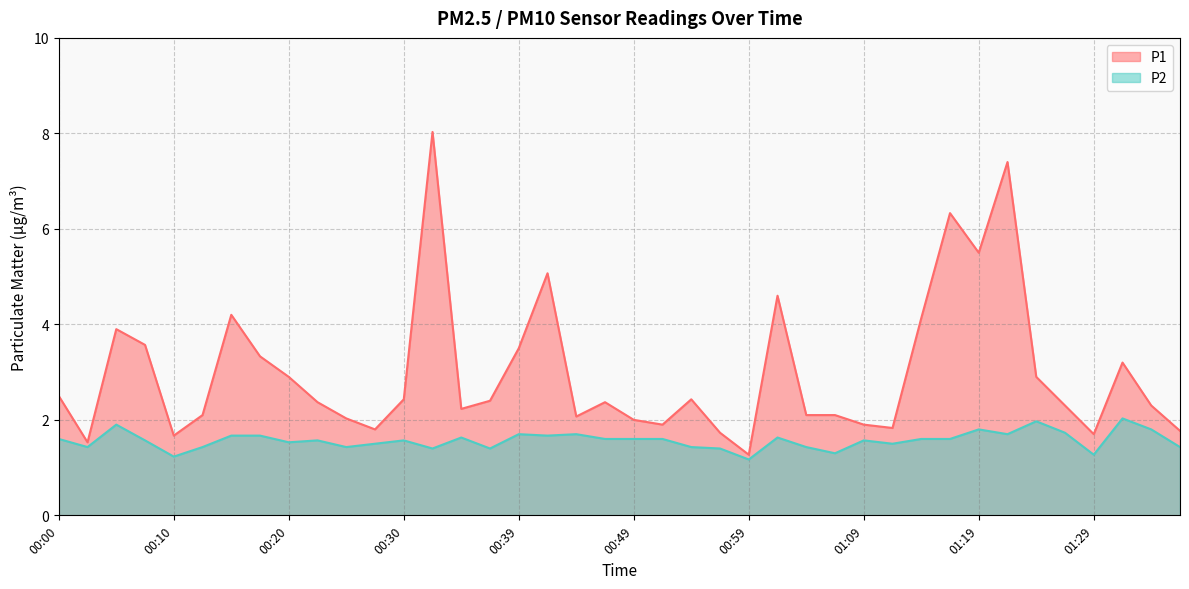

Which series changed the most between 00:12 and 00:57?

P1